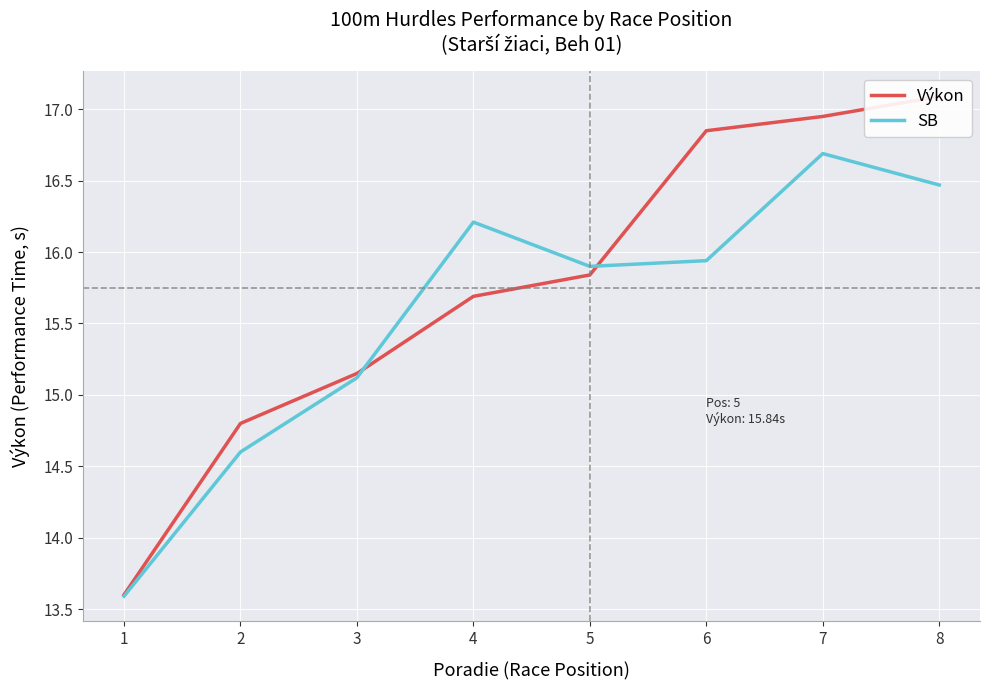

The Výkon series shows 6.3 at 6. True or false?

False